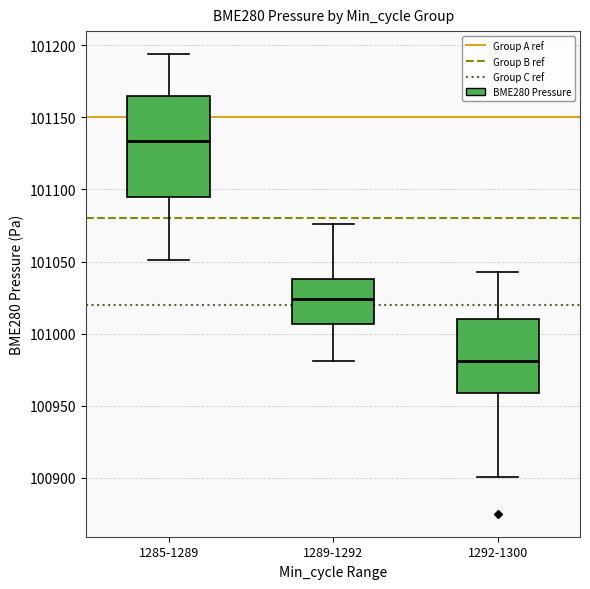

Reading left to right, transcribe this box plot: for each box, give where its median line is, the range the box spans, and where its two whiskers end, as read against the y-axis. The values are not printed on the chart, so give them approximately, as read against the axis.

1285-1289: median 101135, box 101095 to 101165, whiskers 101050 to 101195
1289-1292: median 101025, box 101005 to 101040, whiskers 100980 to 101075
1292-1300: median 100980, box 100960 to 101010, whiskers 100900 to 101045